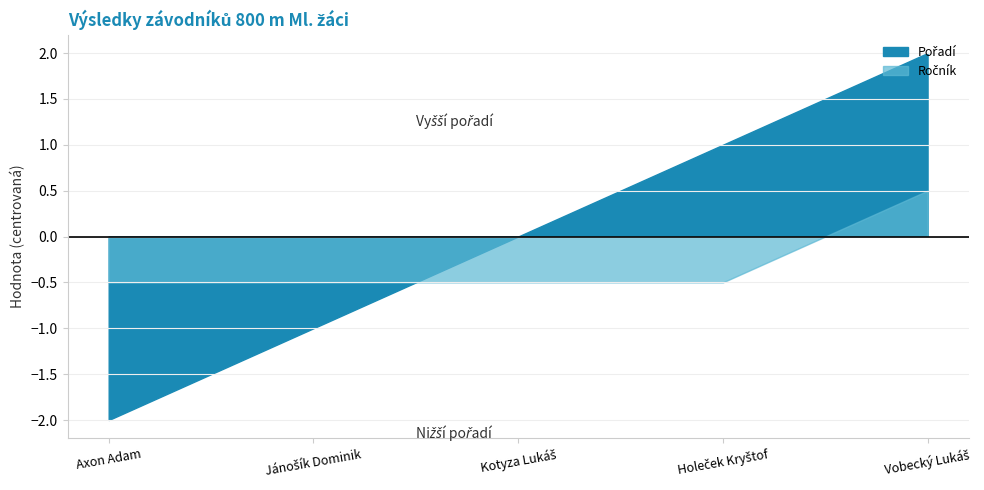

Which category has the lowest value in the Ročník series?

Axon Adam